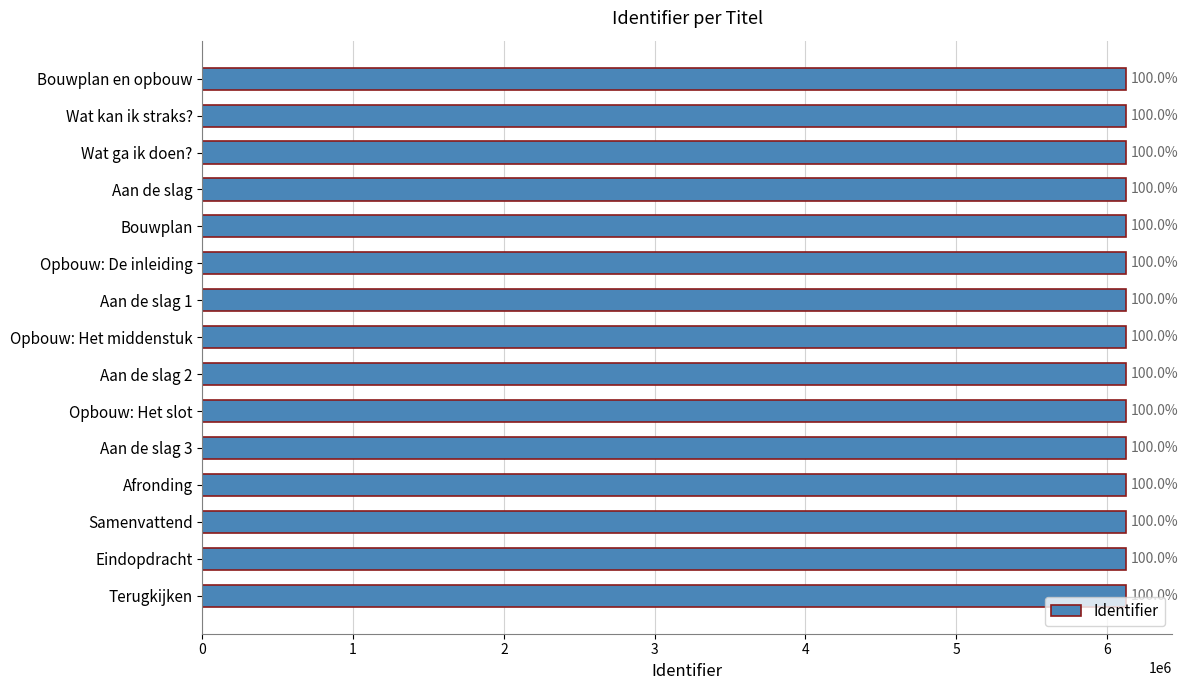

What is the maximum value shown in the chart?

6126541